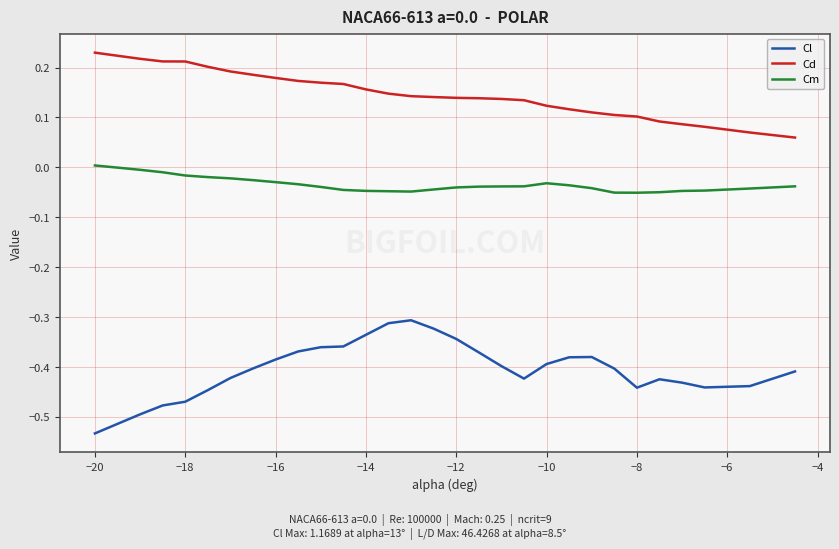

List the series in order of their overall mean, highest first.

Cd, Cm, Cl